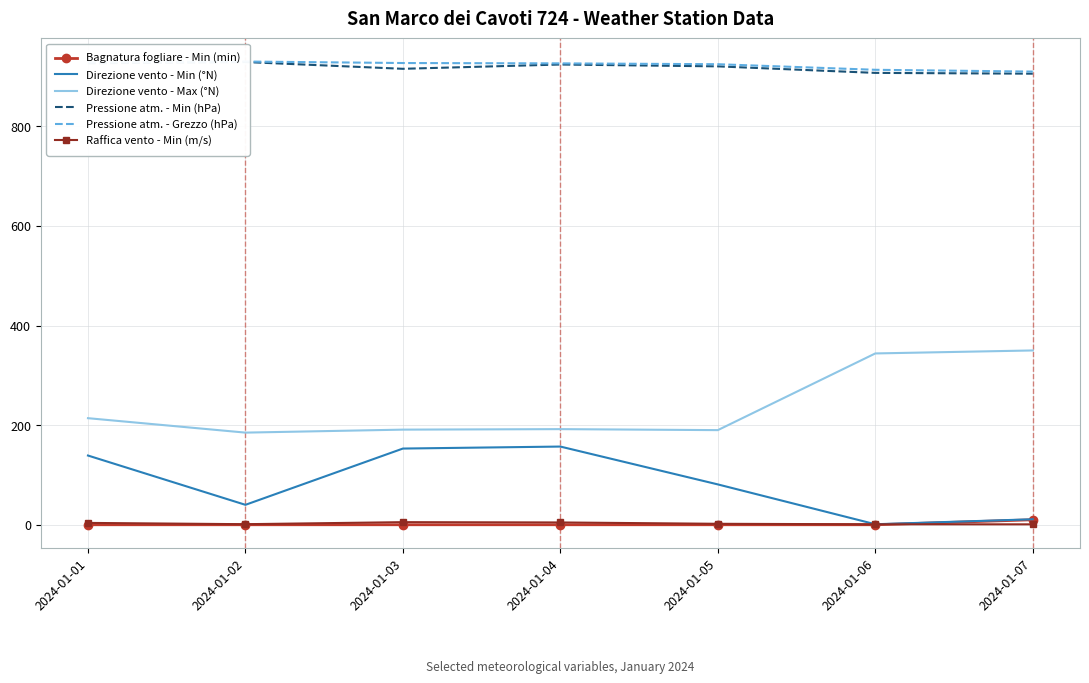

How many values in Bagnatura fogliare - Min (min) are above zero?

1